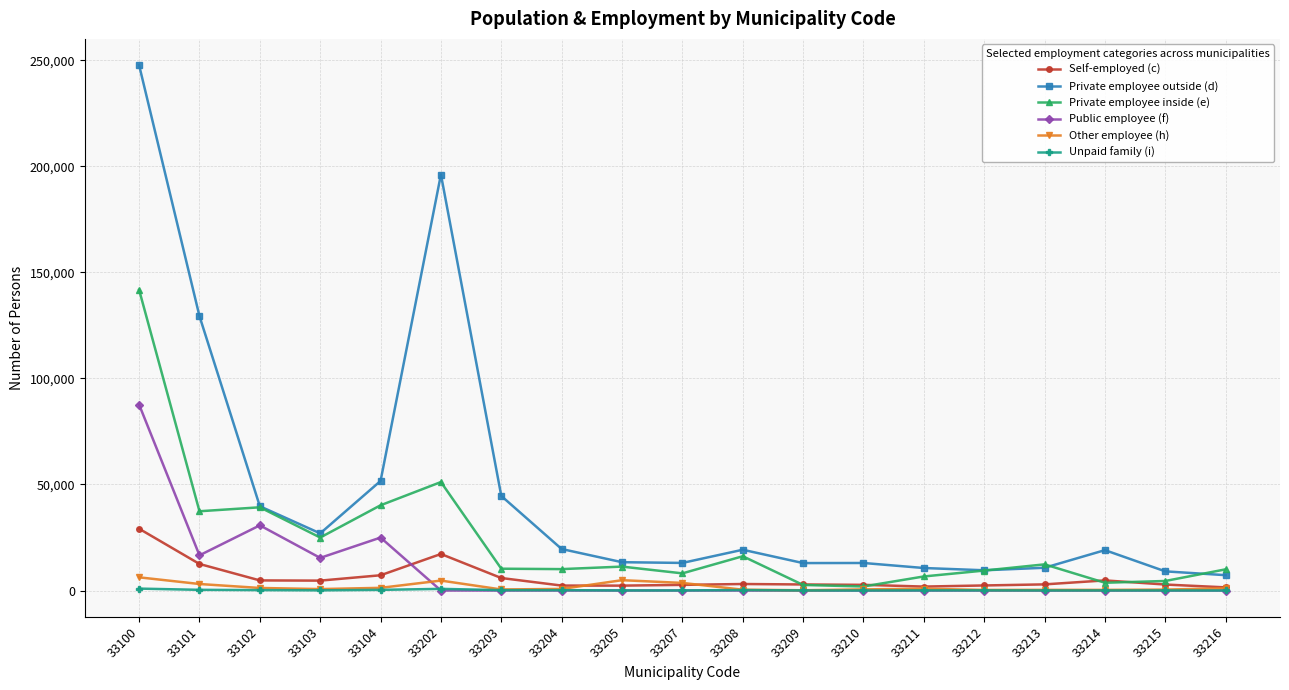

True or false: Public employee (f) has a value of -37242 at 33203.

False